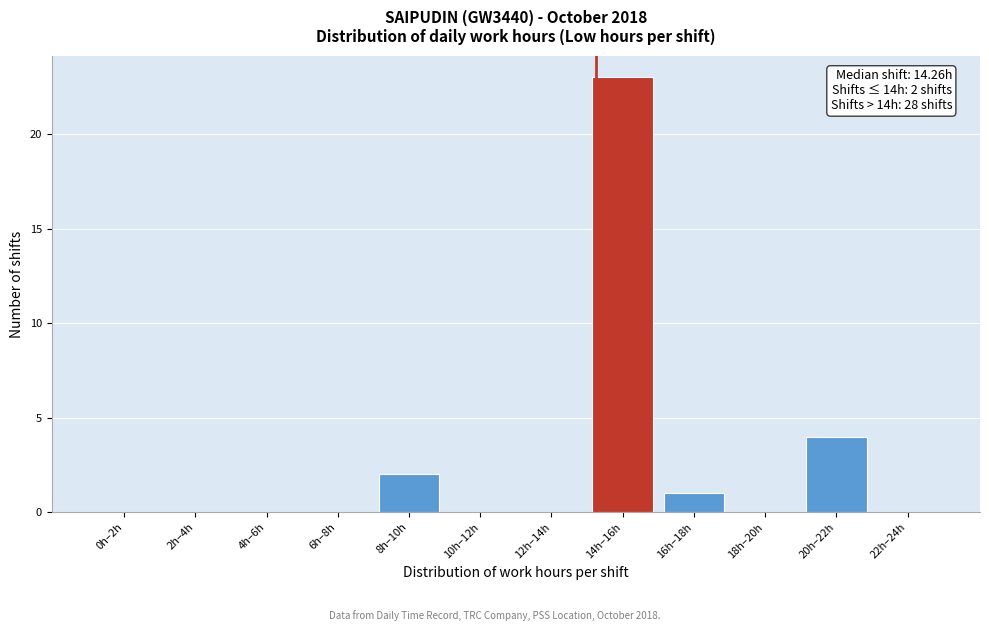

Reading left to right, transcribe all the data shown in this chart.

0h–2h=0	2h–4h=0	4h–6h=0	6h–8h=0	8h–10h=2	10h–12h=0	12h–14h=0	14h–16h=23	16h–18h=1	18h–20h=0	20h–22h=4	22h–24h=0